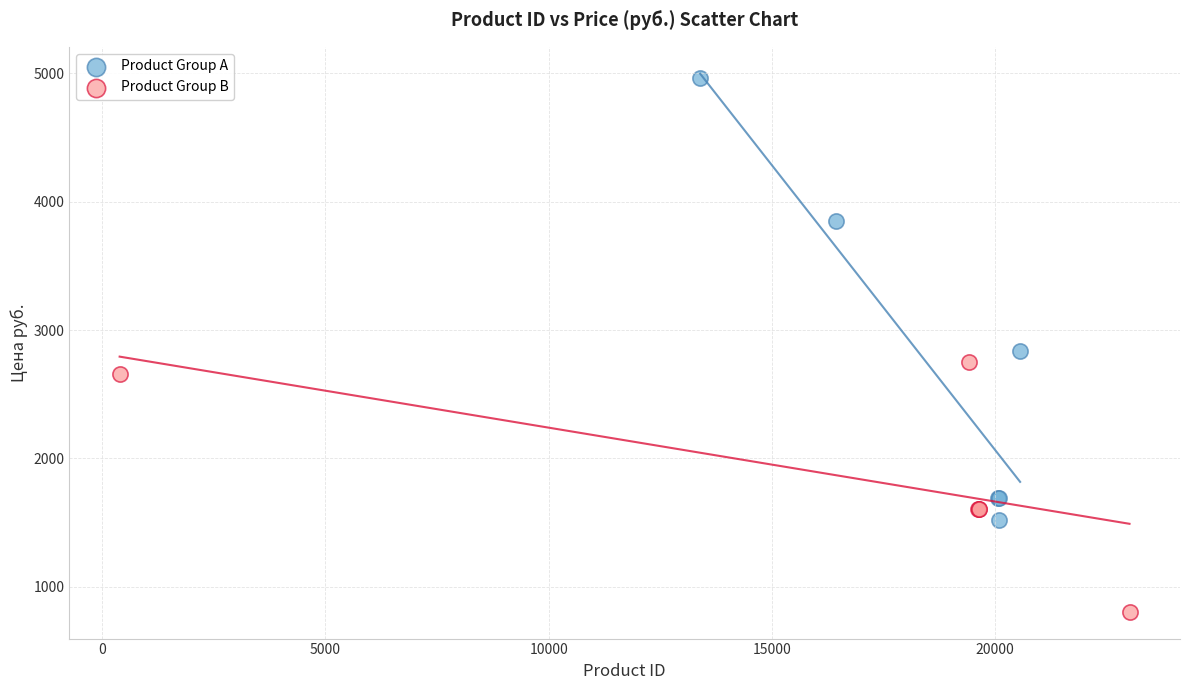

Which series contains the highest Y value?

Product Group A